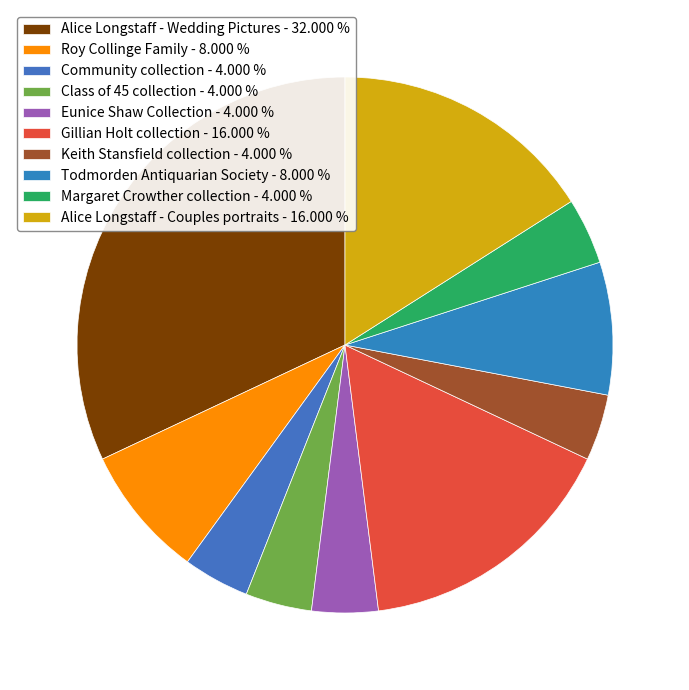

Which slice is the largest?

Alice Longstaff - Wedding Pictures